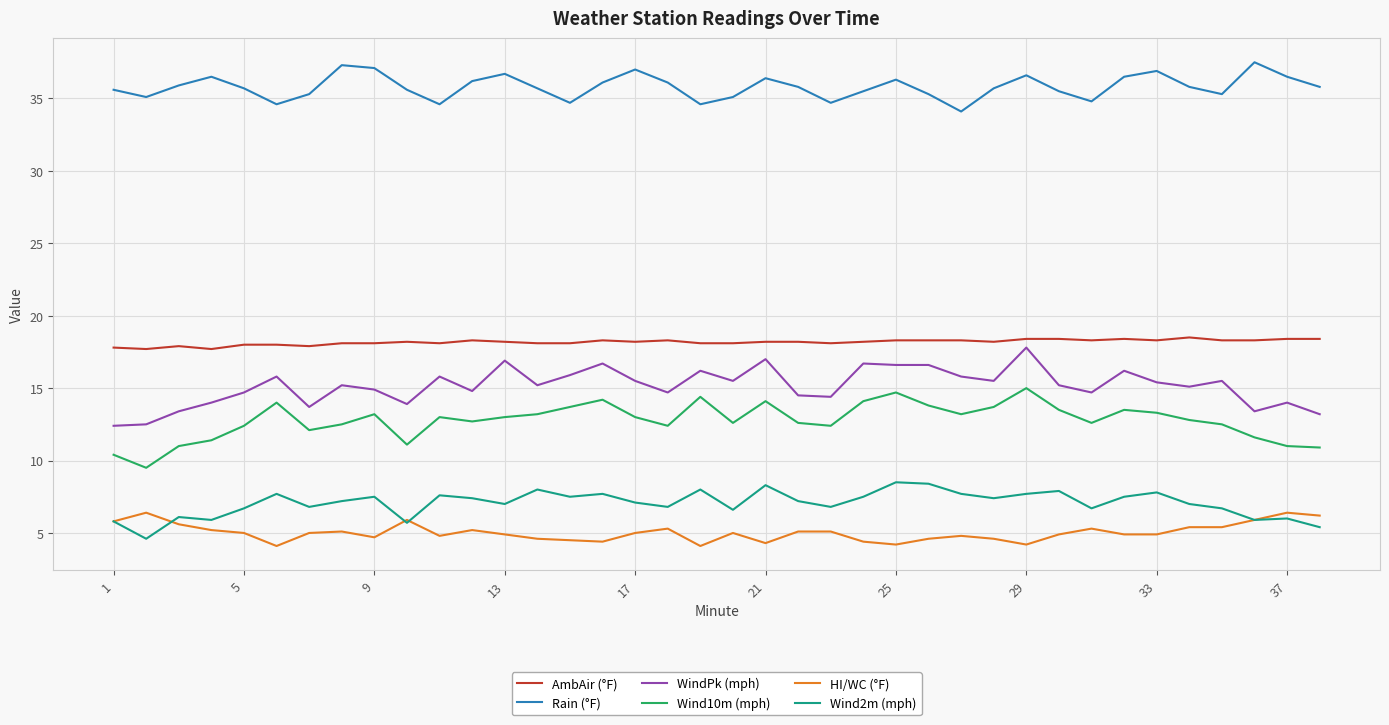

Which series has the largest total across all categories?

Rain (°F)